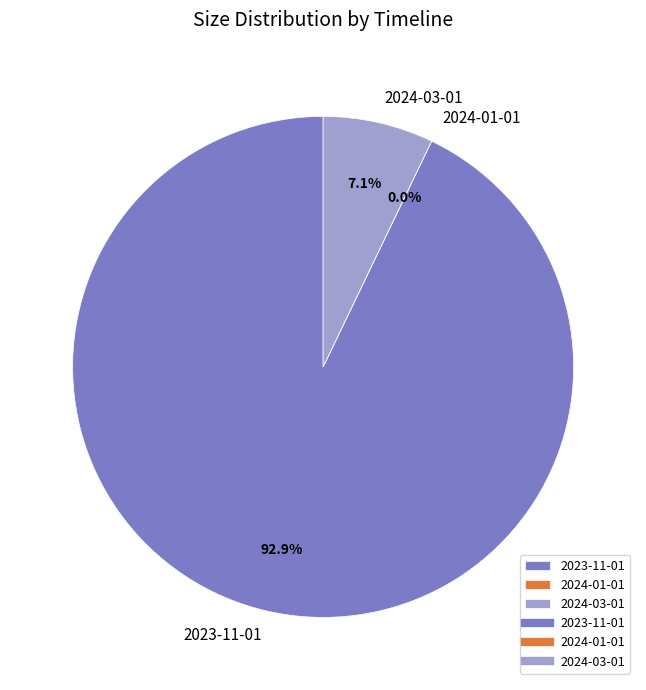

Is 2023-11-01 the majority of the pie?

Yes